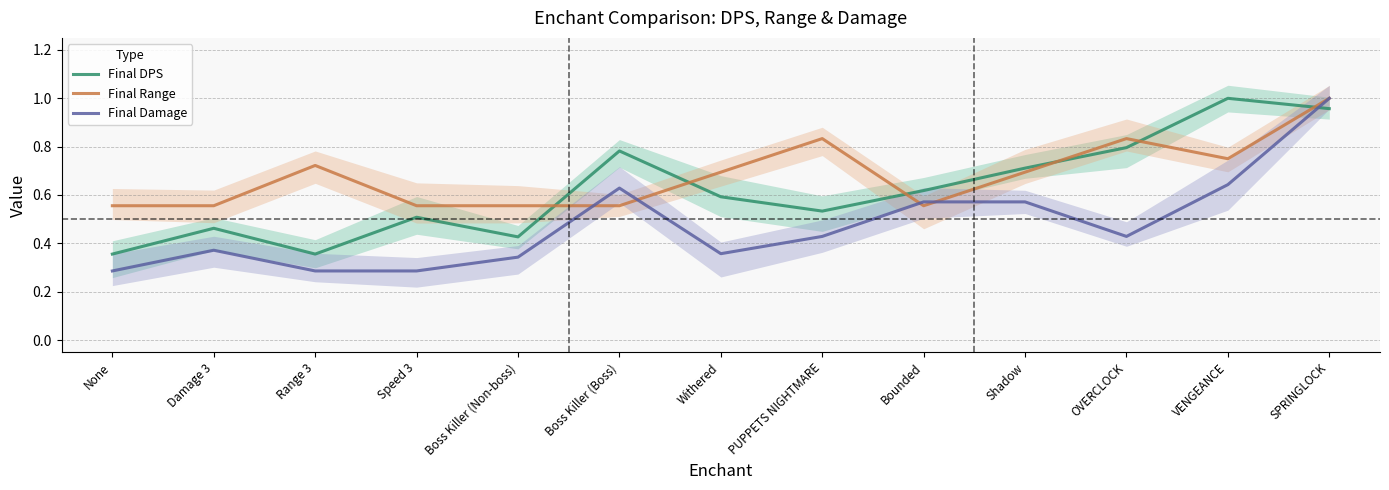

How many series are shown in this chart?

3